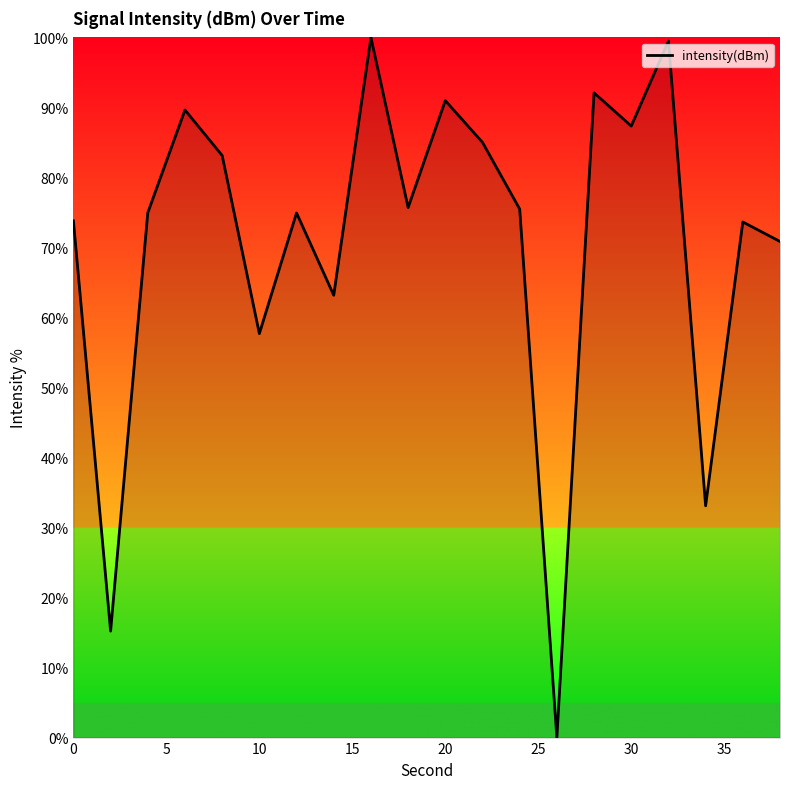

What is the greatest value displayed?

100.0